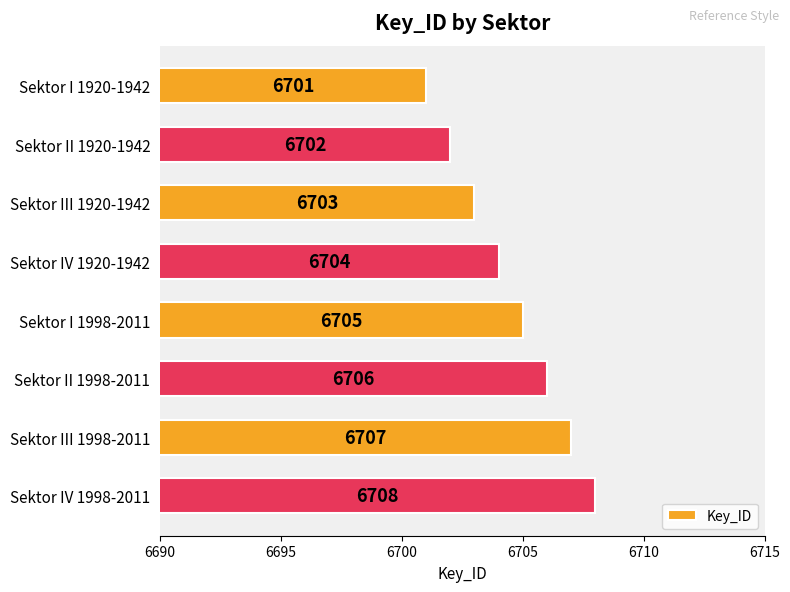

At which label is the value closest to 6704?

Sektor IV 1920-1942